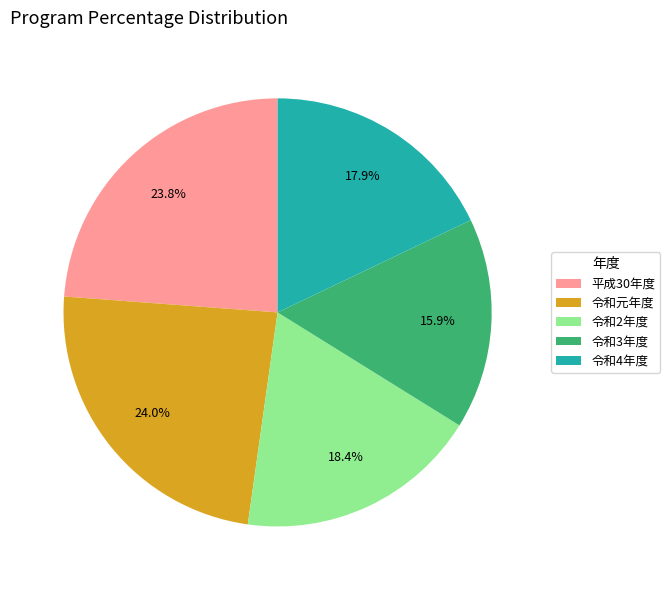

Which has a higher value, 令和2年度 or 令和3年度?

令和2年度